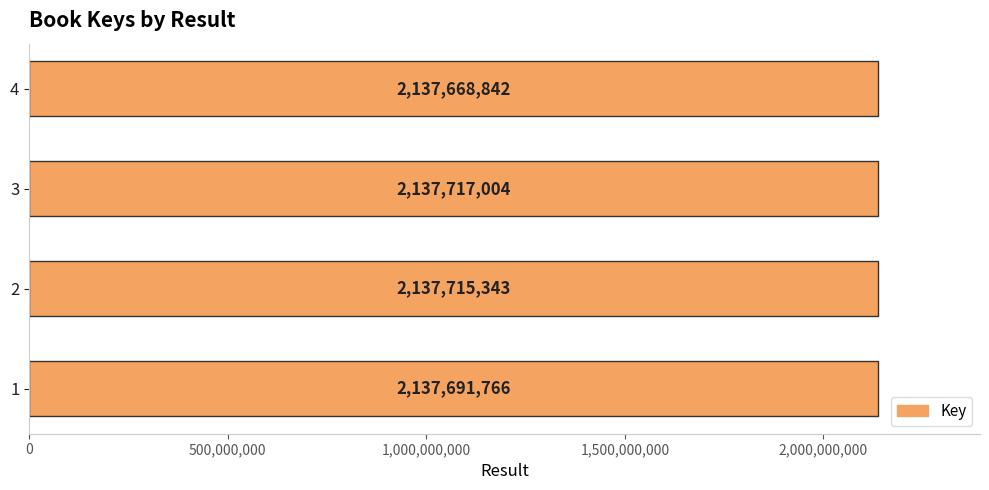

The chart shows a value of 2137668842 at 4. True or false?

True